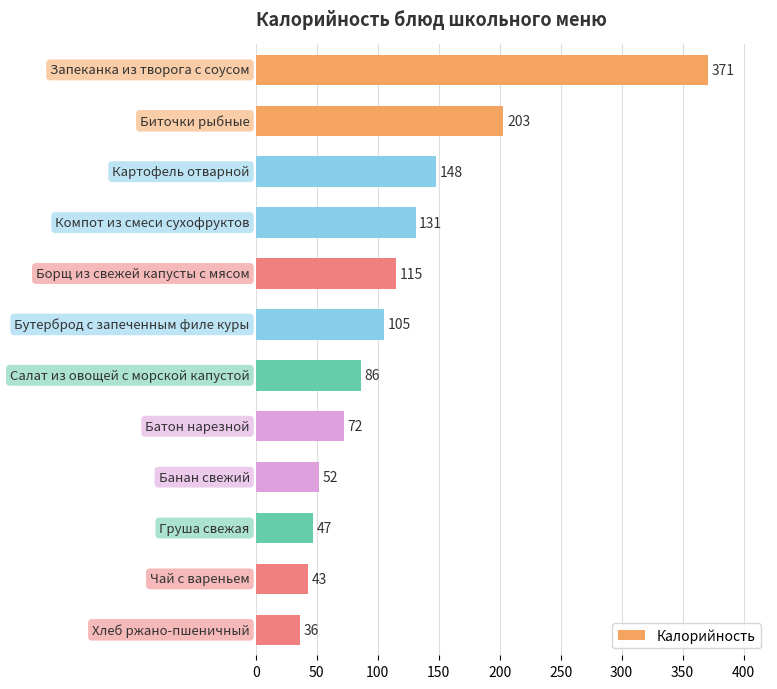

What is the difference between the second highest and minimum values?

167